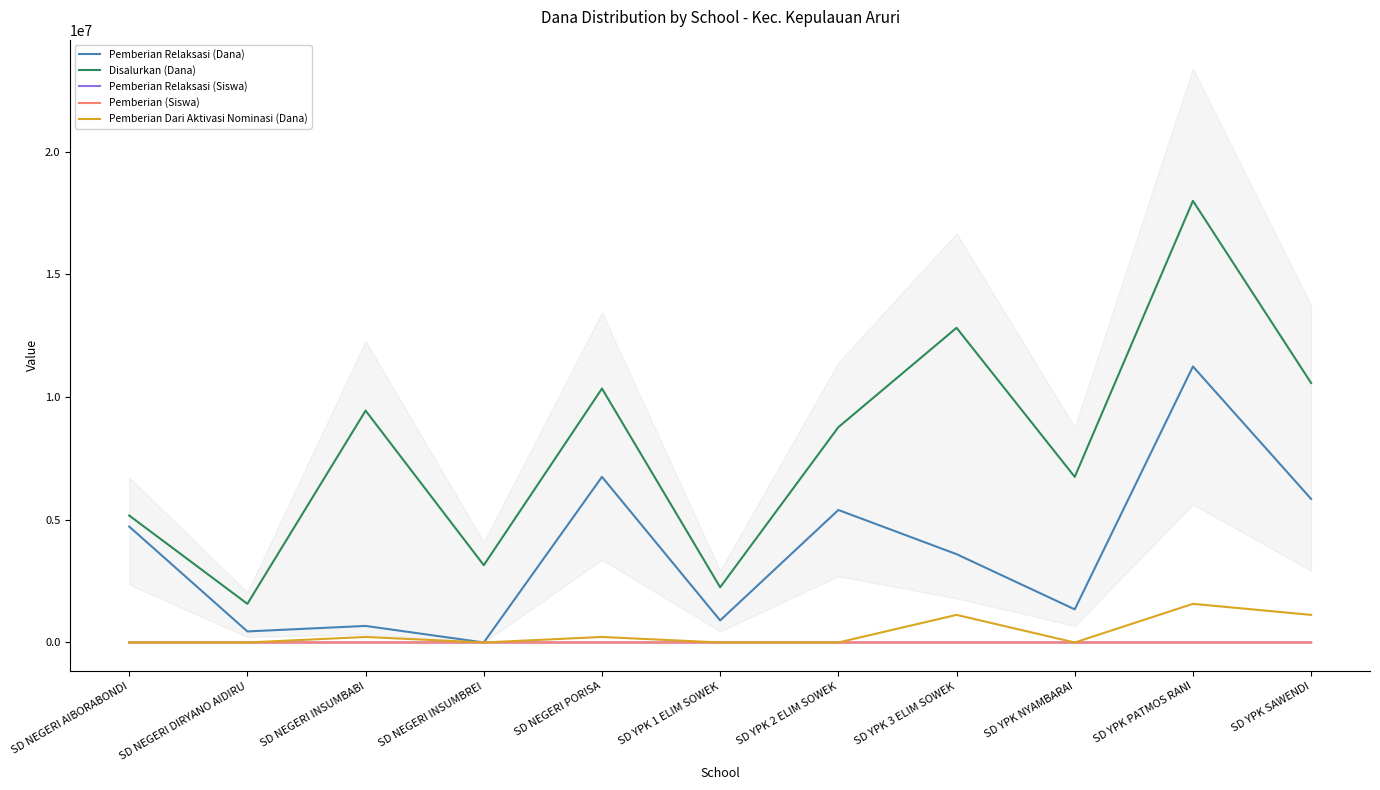

Which series has the largest total across all categories?

Disalurkan (Dana)